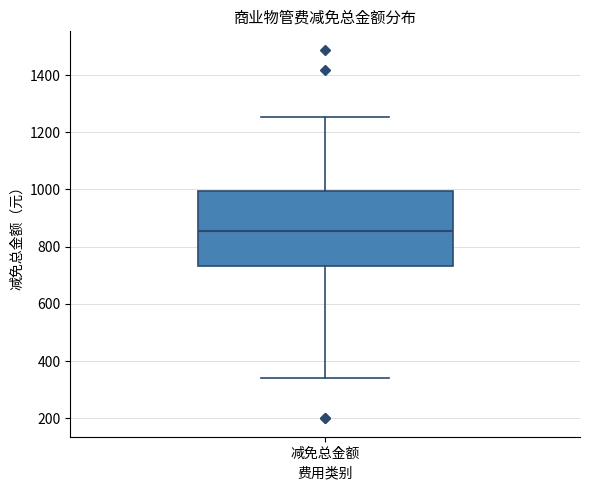

Where does the upper whisker of the box for 减免总金额 end on the y-axis? The values are not printed on the chart, so give them approximately, as read against the axis.

1260